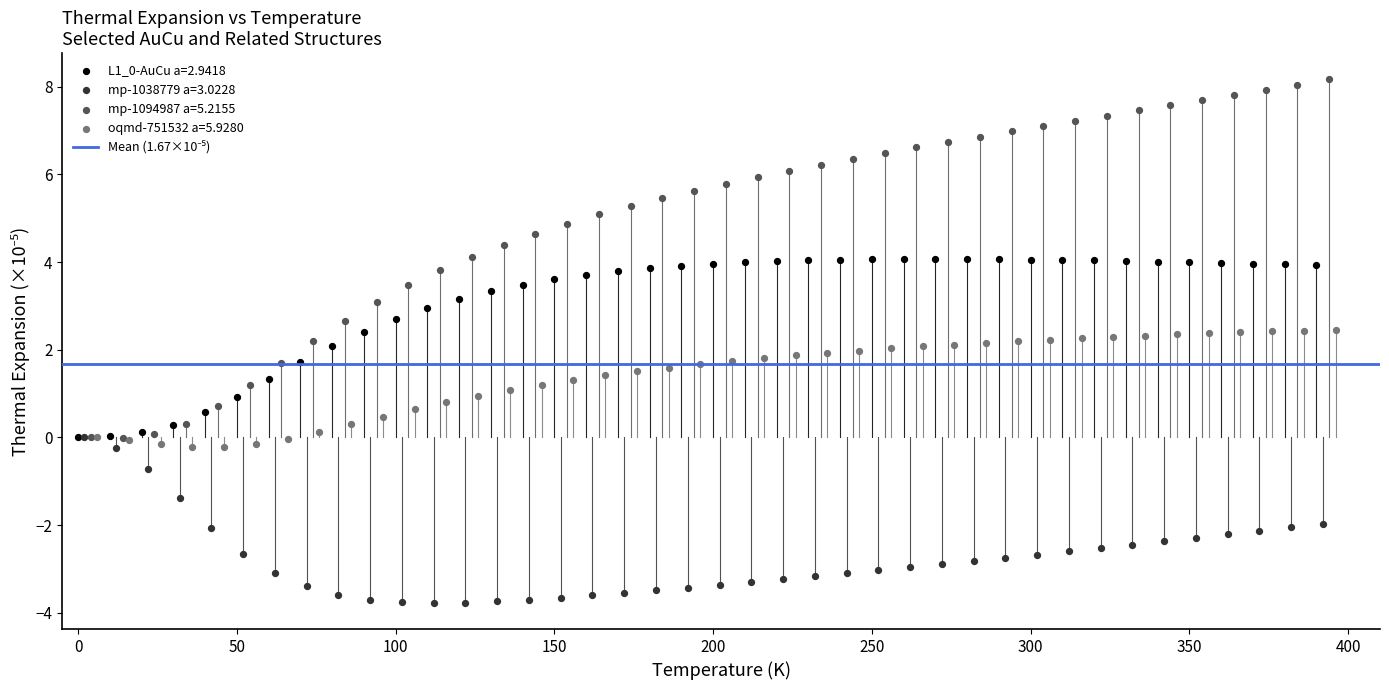

Which series contains the lowest Y value?

mp-1038779 a=3.0228